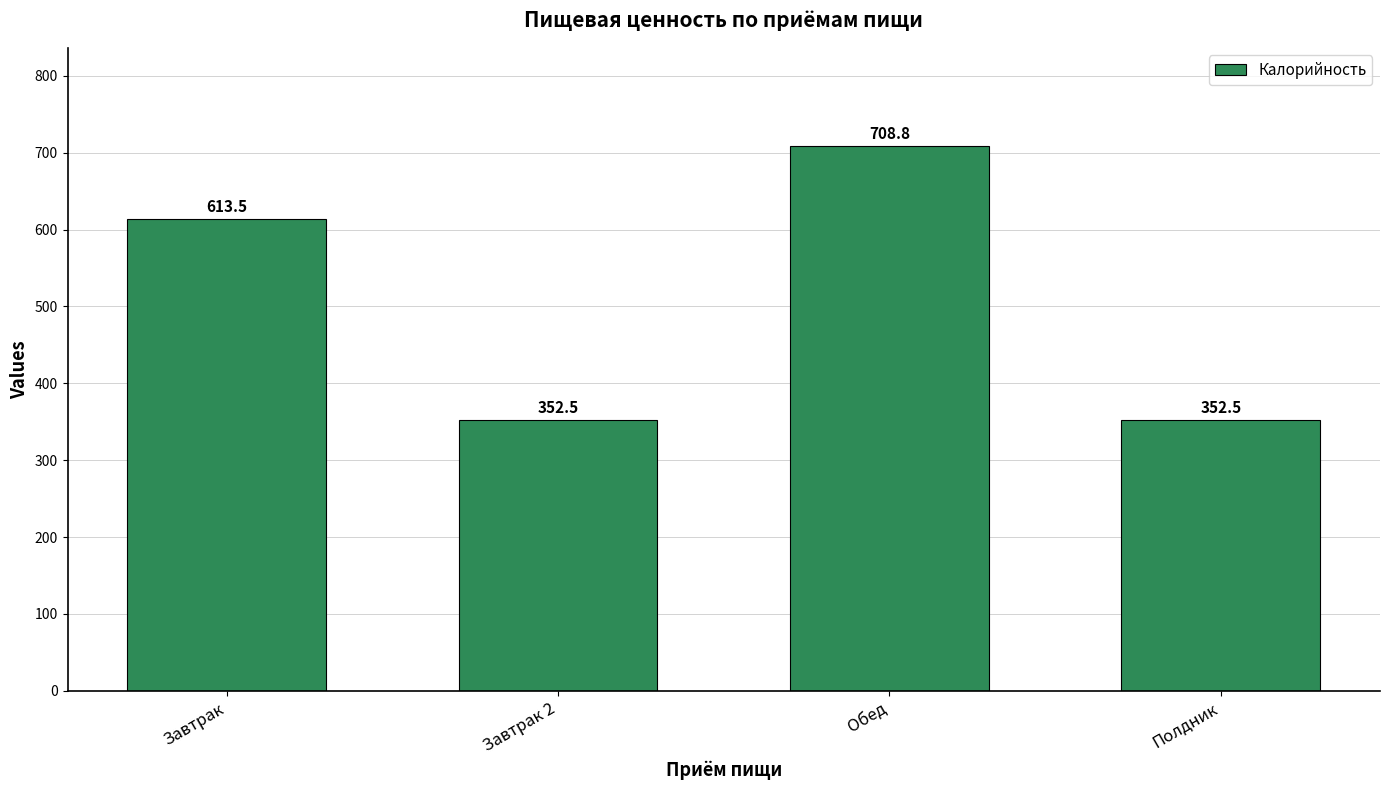

Where is the data nearest to the value 530?

Завтрак